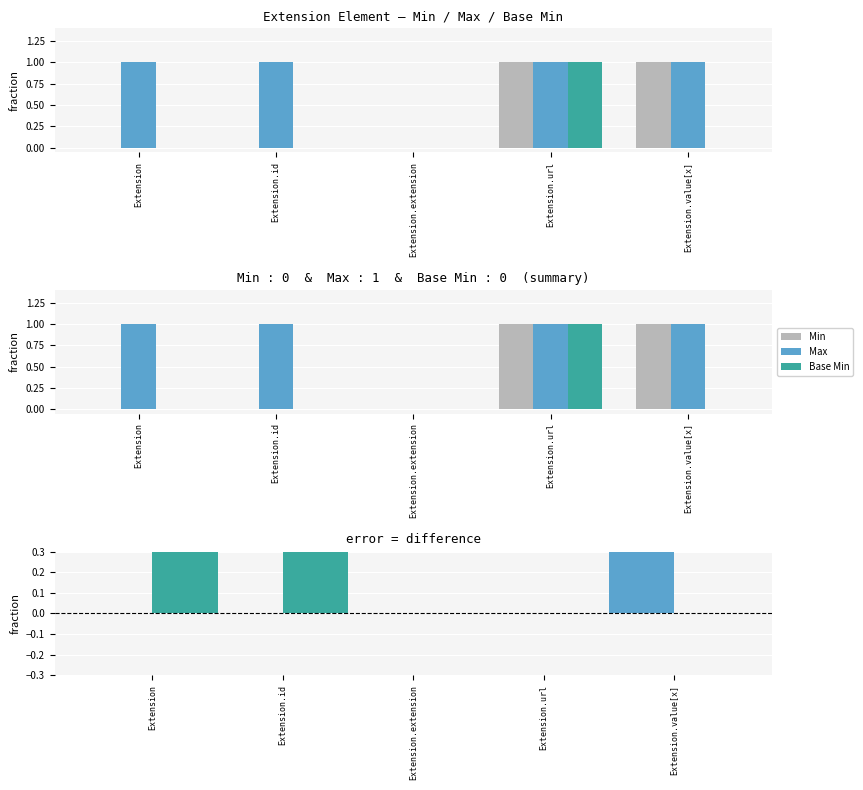

How many positive values does the Base Min series have?

1